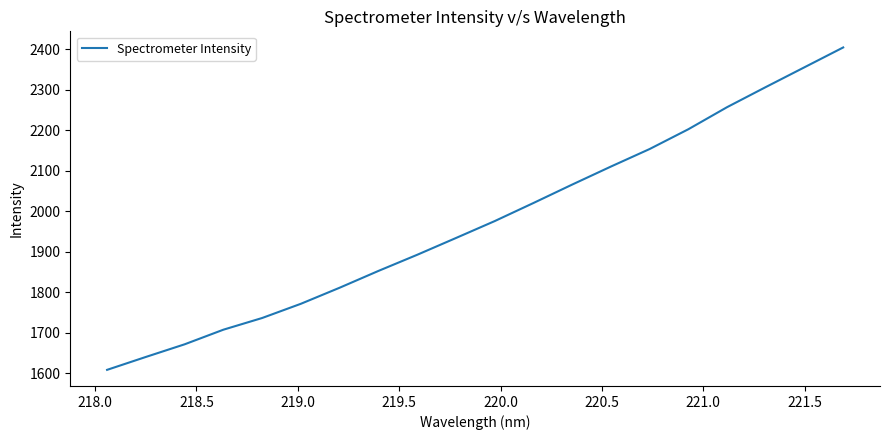

What is the minimum value shown in the chart?

1608.9